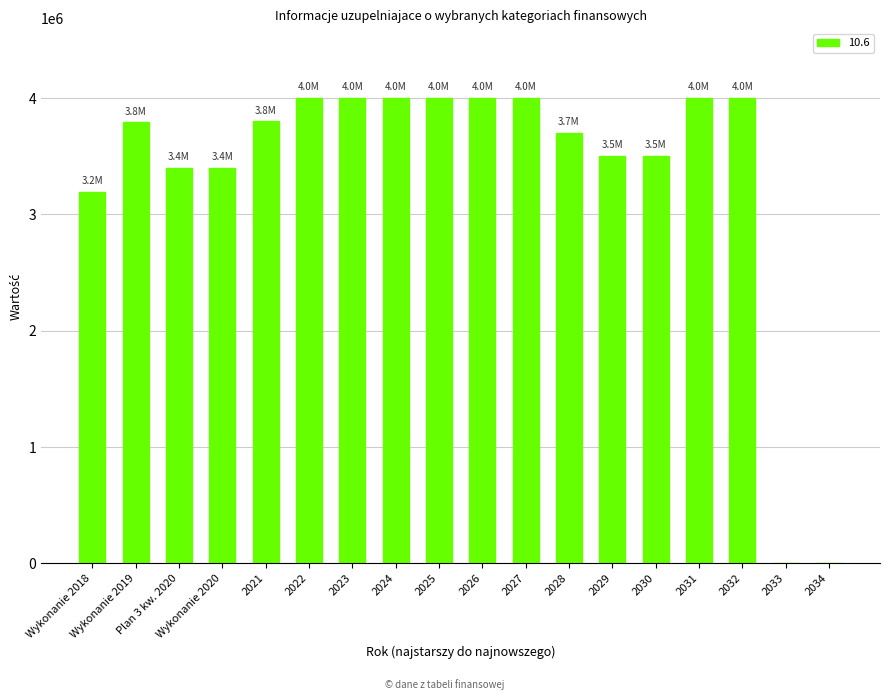

Where is the data nearest to the value 2000000?

Wykonanie 2018